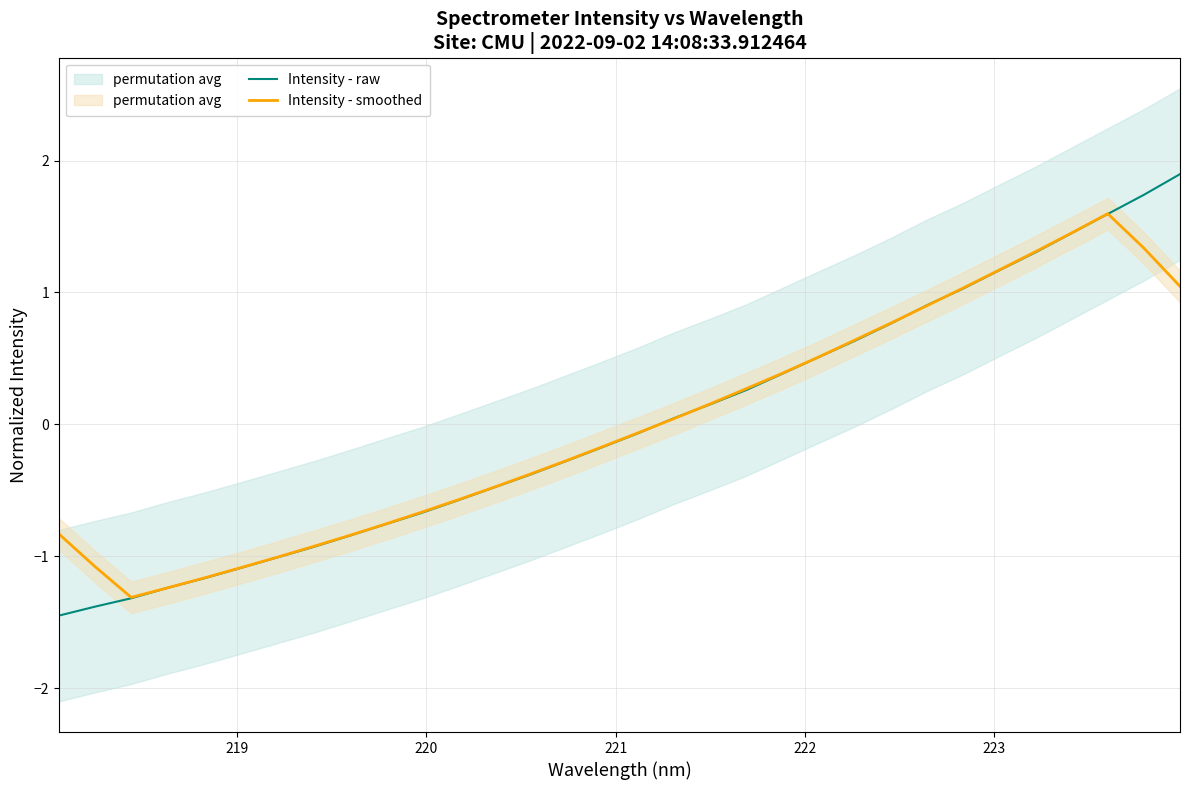

Is this an area chart (filled region under the line)?

No